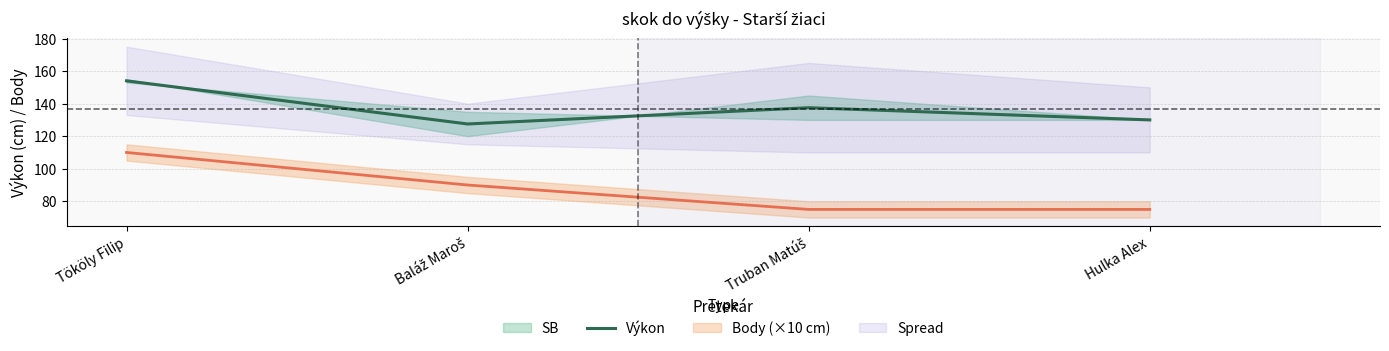

How many interior local peaks (higher than both neighbors) does the data have?

1